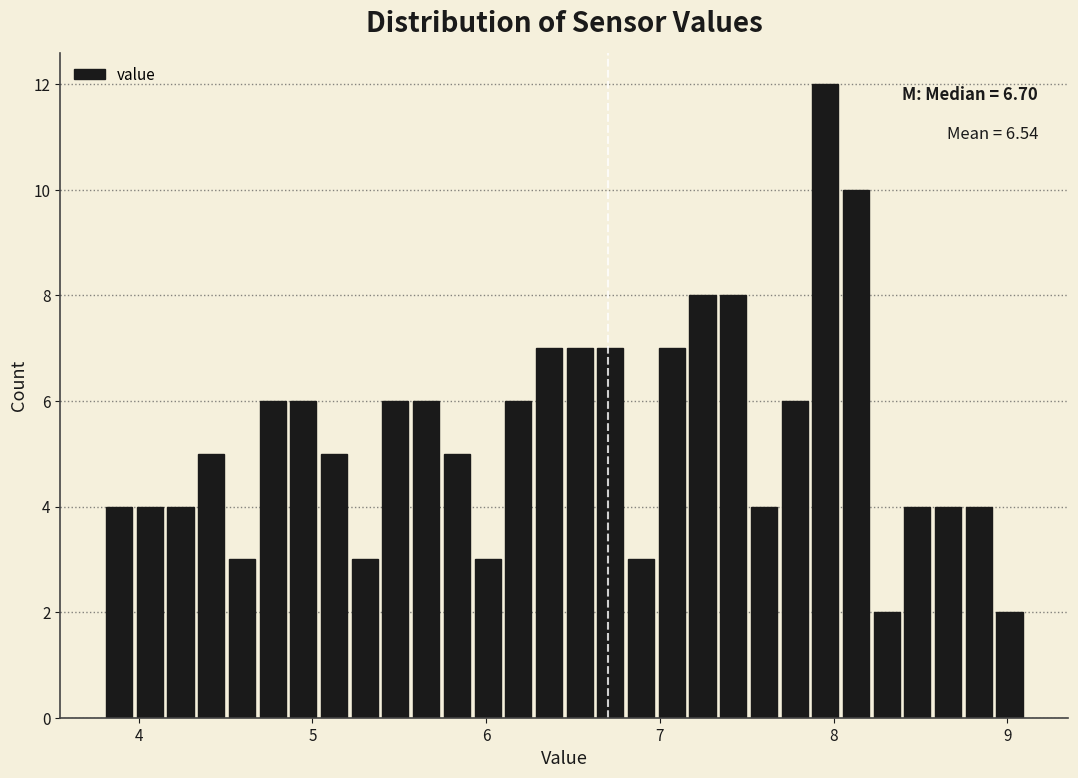

Read against the x-axis, roughly where is the centre of the tallest bar?

8.0